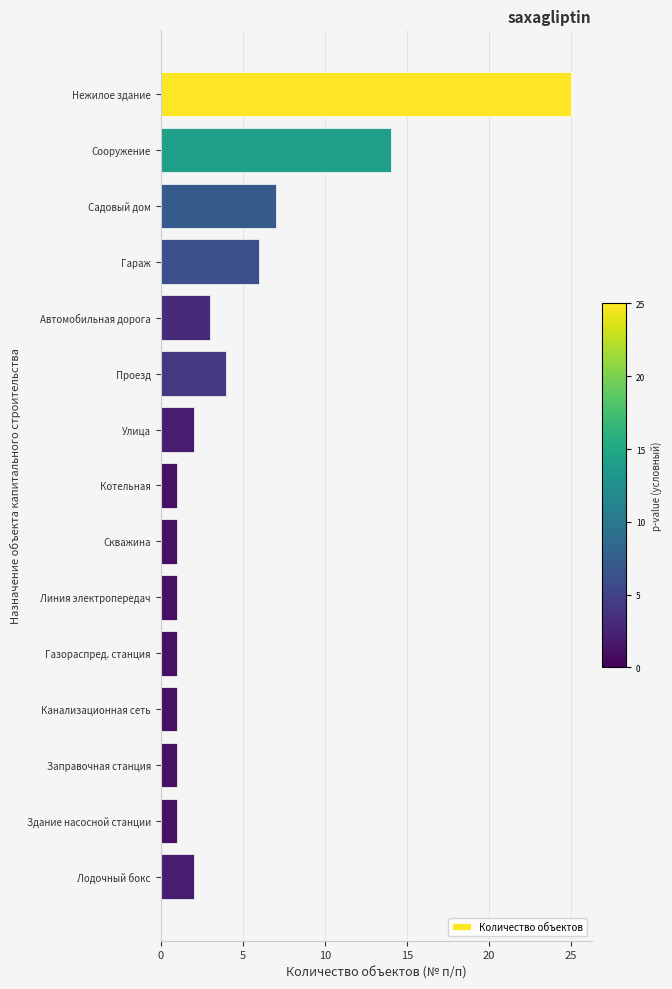

The value at Лодочный бокс is 2. True or false?

True